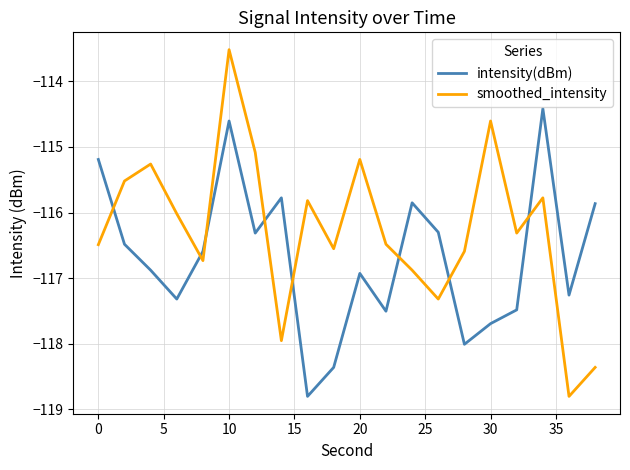

Which series has the largest range (max minus min)?

smoothed_intensity